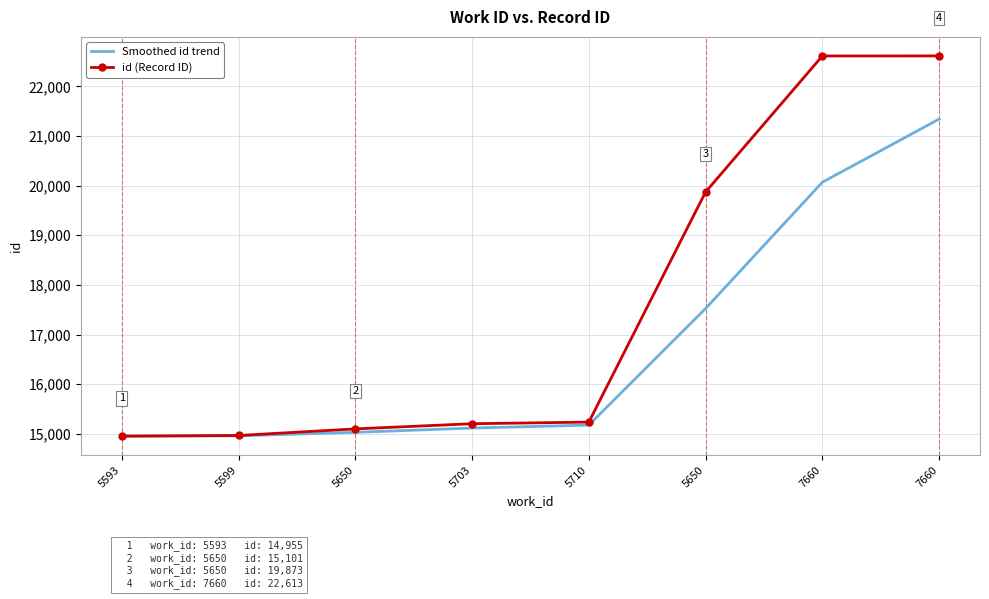

What is the label of the 7th point from the right?

5599